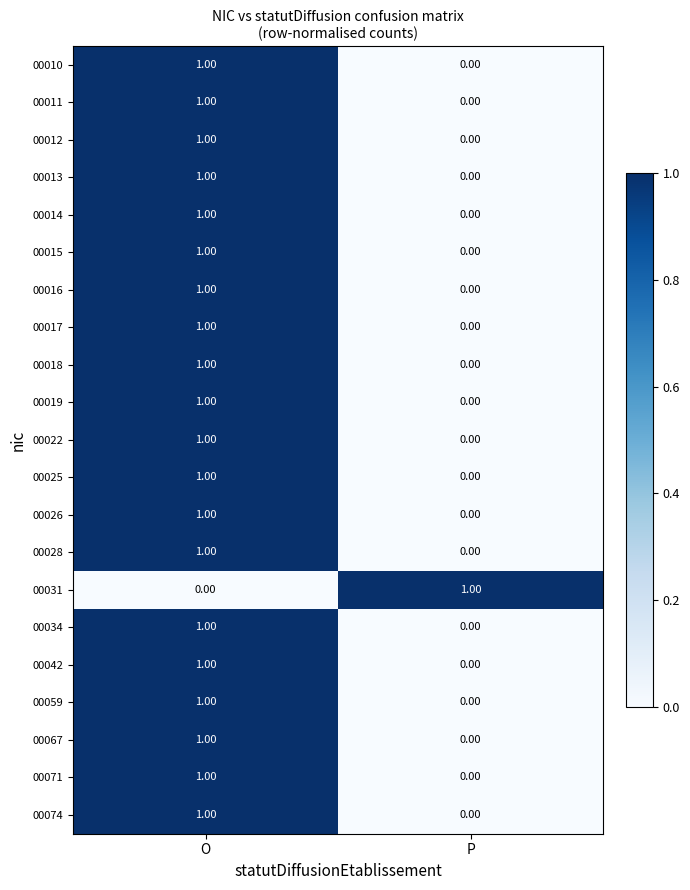

At which label is 00067 closest to 0?

P